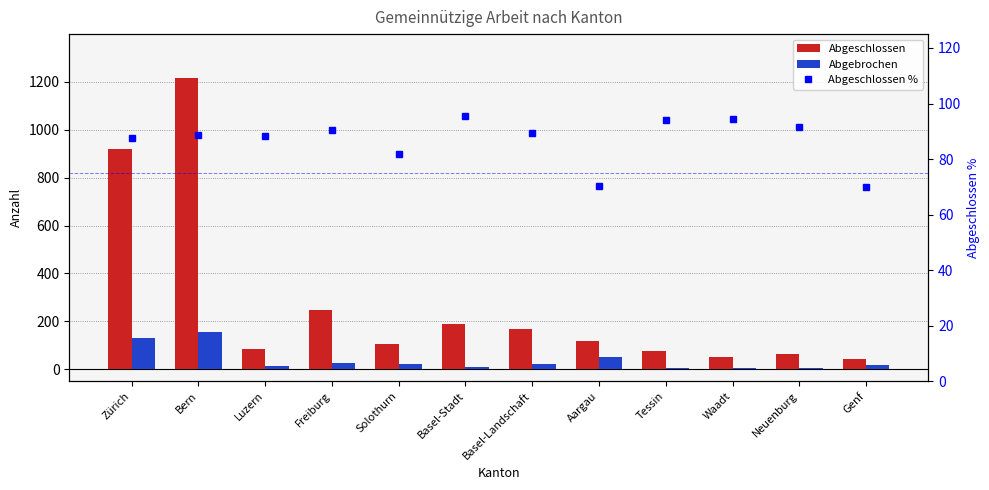

At which label is Abgebrochen closest to 78?

Aargau